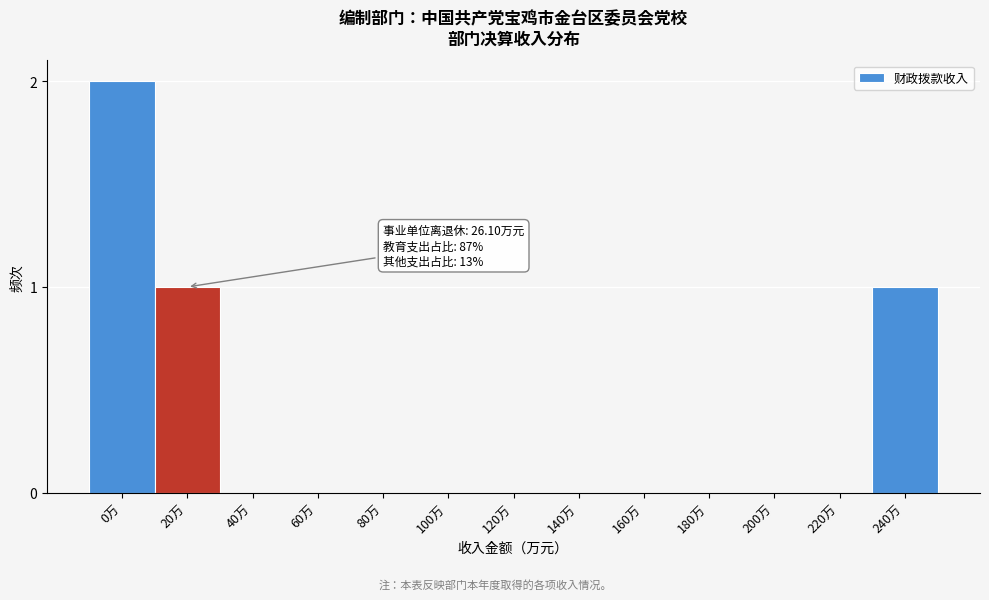

Reading left to right, transcribe all the data shown in this chart.

0万=2	20万=1	40万=0	60万=0	80万=0	100万=0	120万=0	140万=0	160万=0	180万=0	200万=0	220万=0	240万=1